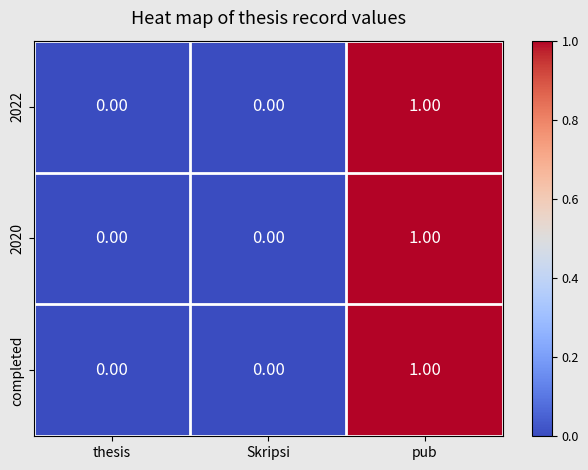

What is the total value across all series at pub?

3